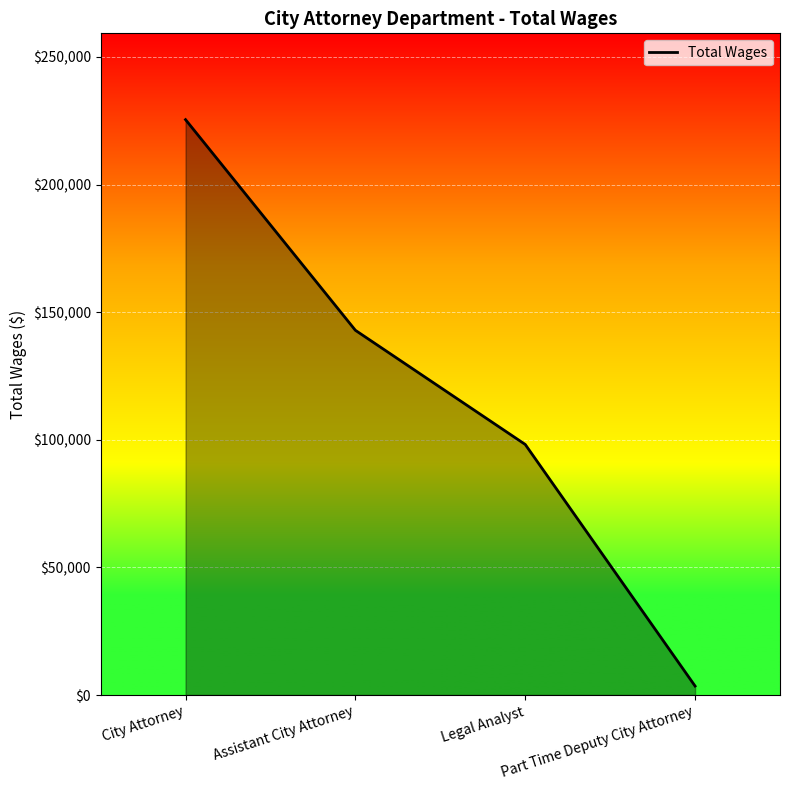

Approximately how many times larger is the value at Assistant City Attorney compared to City Attorney?

0.6